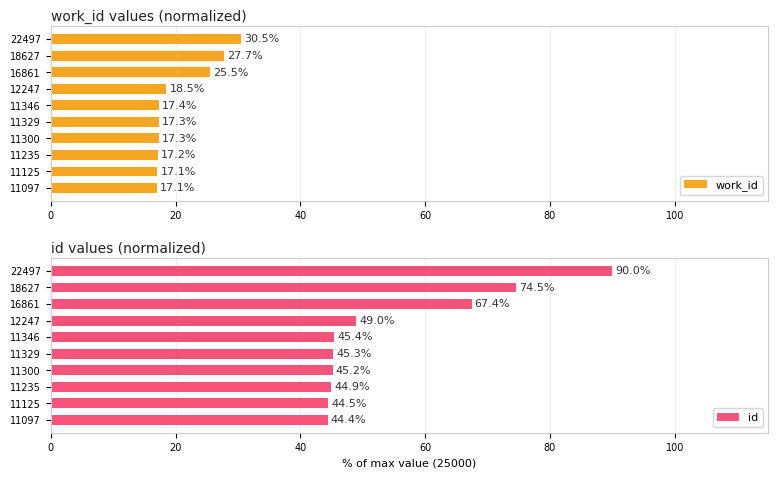

Reading right to left, list all the values displayed in this chart.

work_id: 30.5	27.7	25.5	18.5	17.4	17.3	17.3	17.2	17.1	17.1
id: 90.0	74.5	67.4	49.0	45.4	45.3	45.2	44.9	44.5	44.4